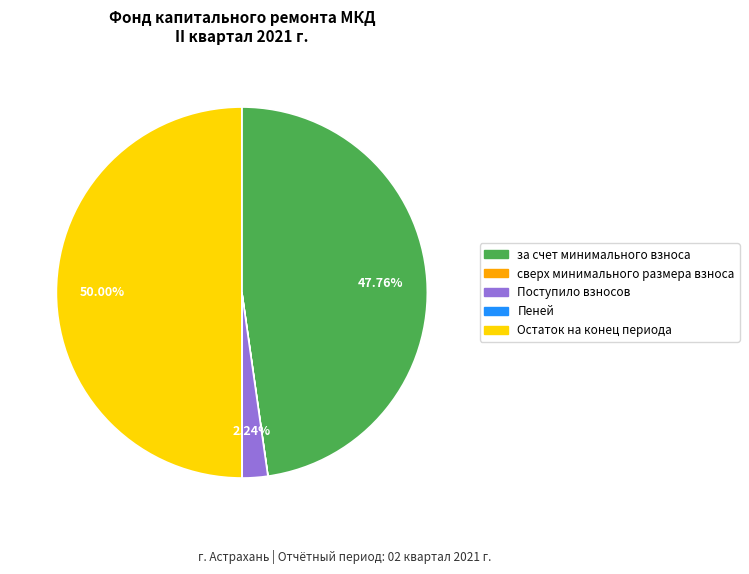

Does за счет минимального взноса represent more than half of the total?

No